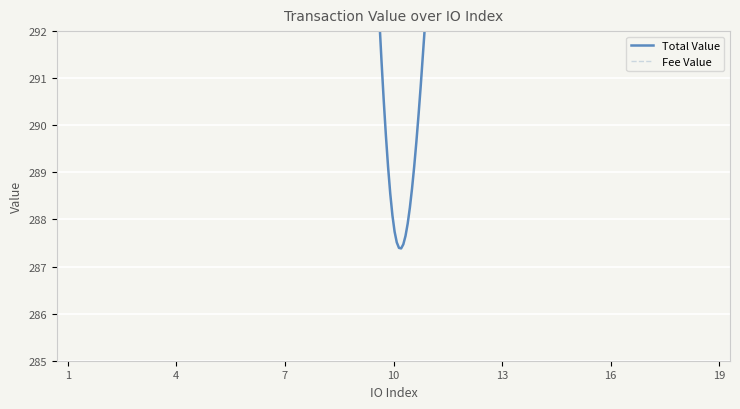

Which series has the largest total across all categories?

Total Value